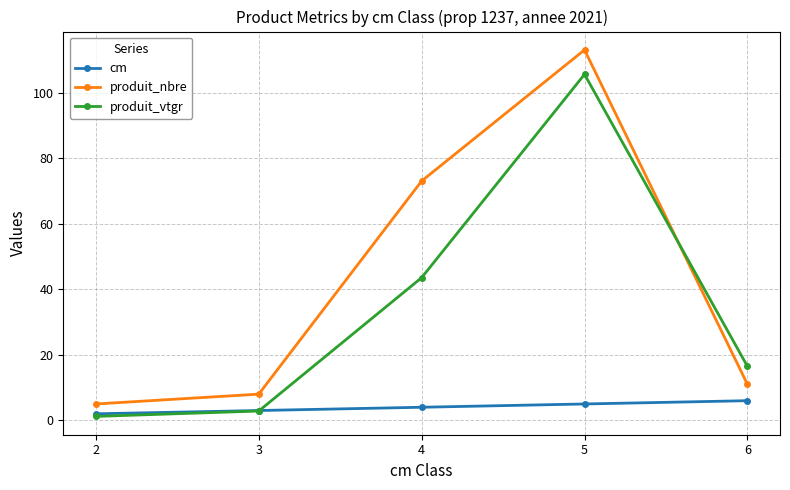

At which category is the sum across all series the highest?

5